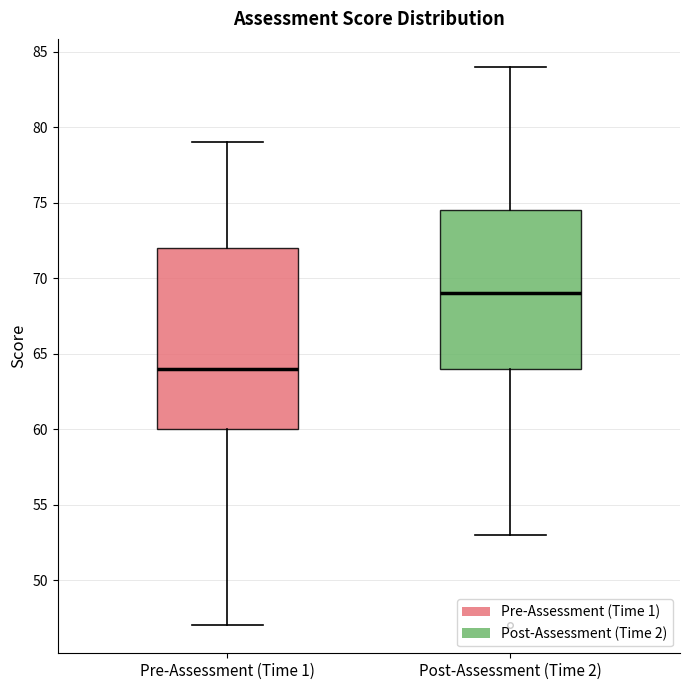

Which box is the tallest, from its lower edge to its upper edge?

Pre-Assessment (Time 1)